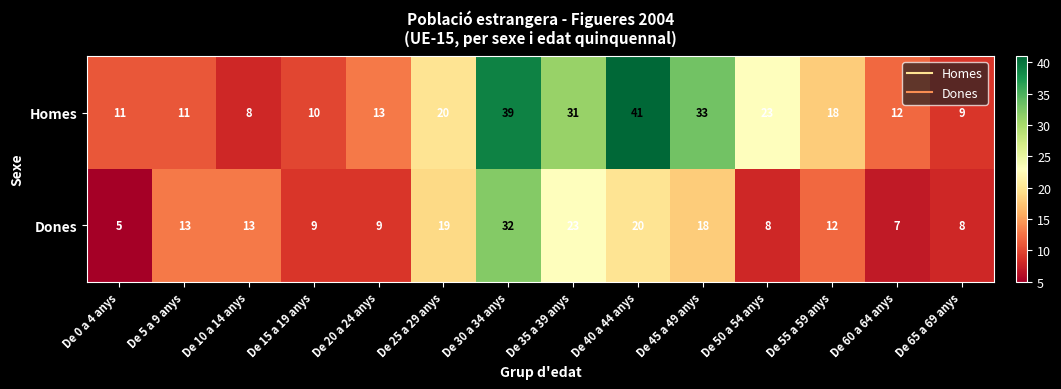

The Homes series shows 7 at De 50 a 54 anys. True or false?

False